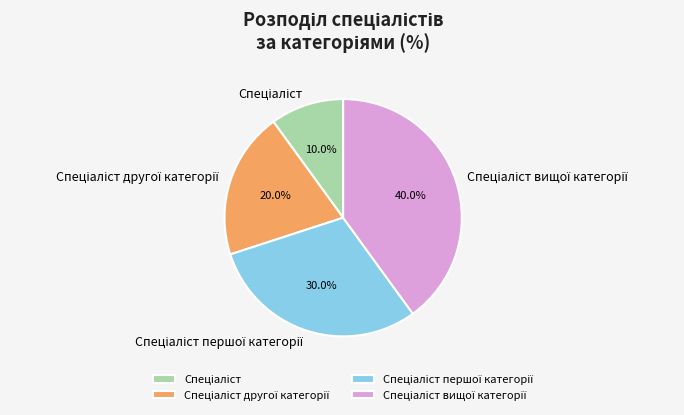

Is there a majority slice in this chart?

No